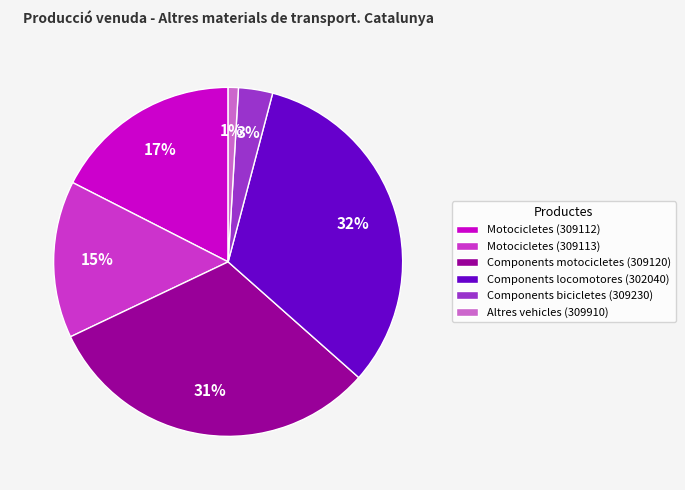

Count the number of slices in the pie.

6